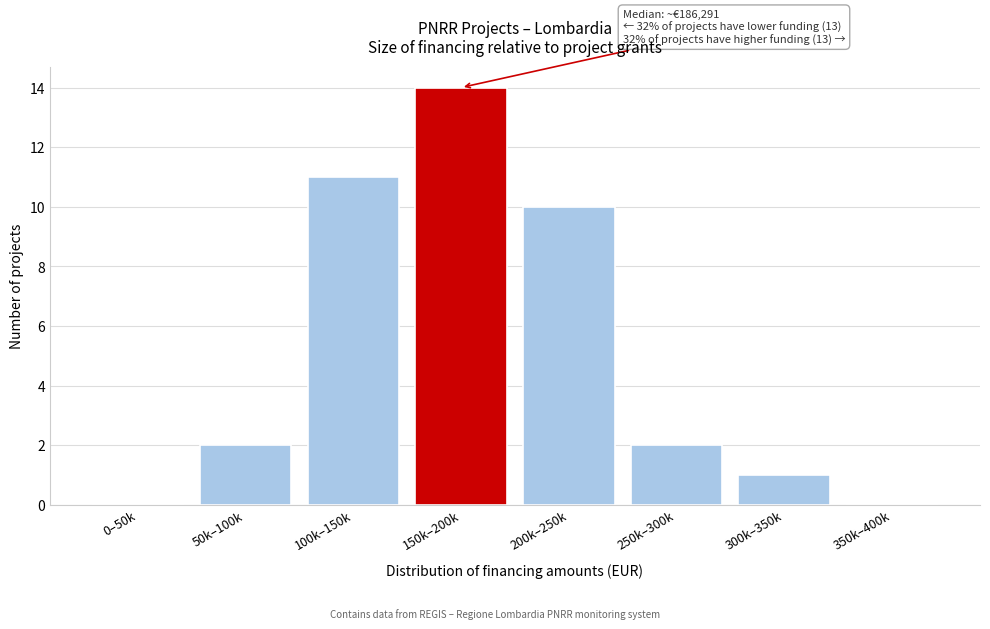

Reading left to right, extract all data points from this chart.

0–50k=0	50k–100k=2	100k–150k=11	150k–200k=14	200k–250k=10	250k–300k=2	300k–350k=1	350k–400k=0